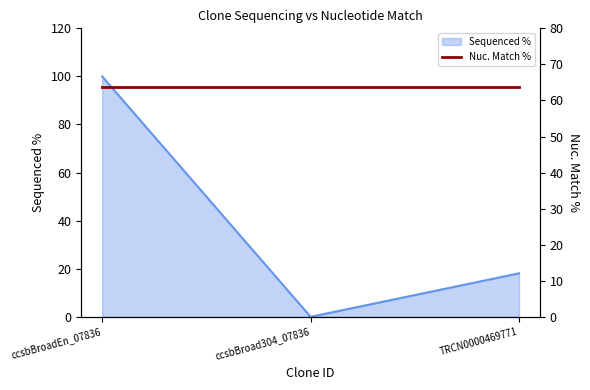

Reading right to left, extract all data points from this chart.

TRCN0000469771=18.1	ccsbBroad304_07836=0.0	ccsbBroadEn_07836=100.0